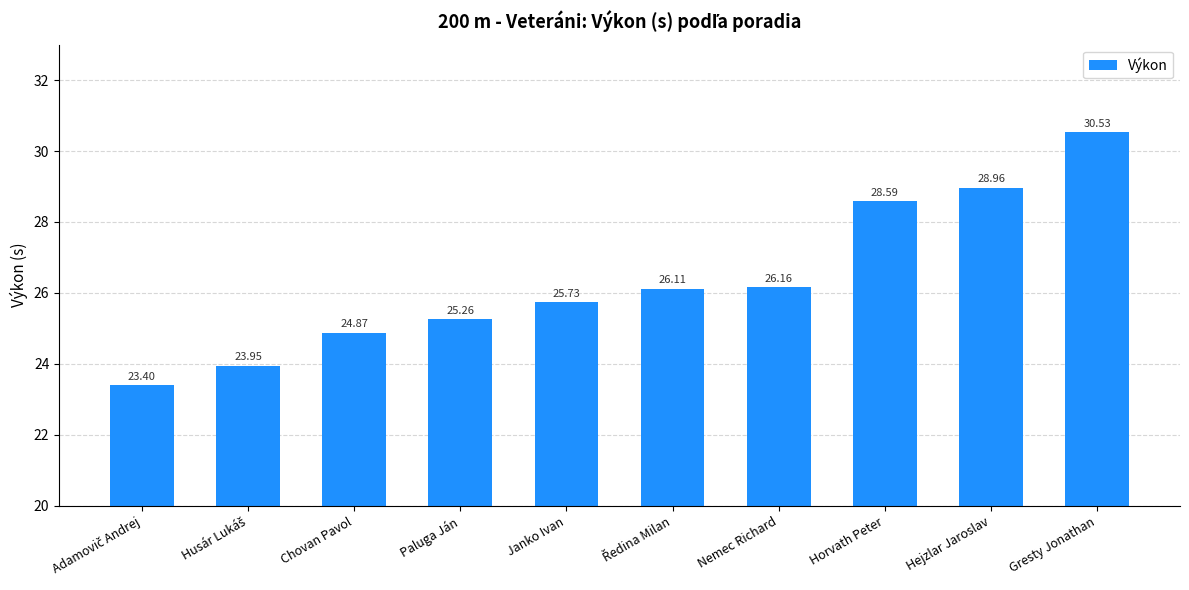

How many data points are less than 26?

5